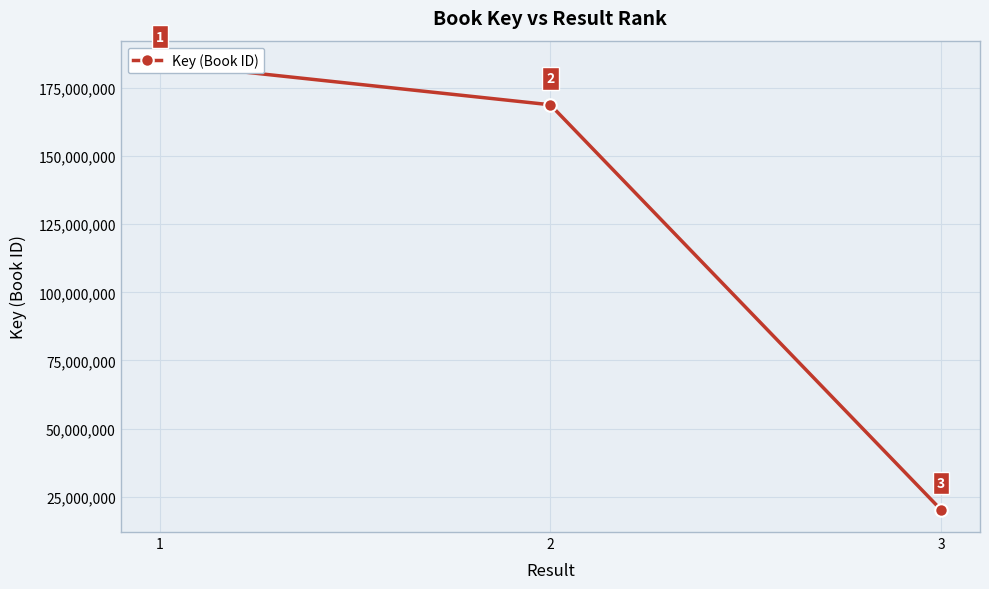

How many values exceed 168881074?

1